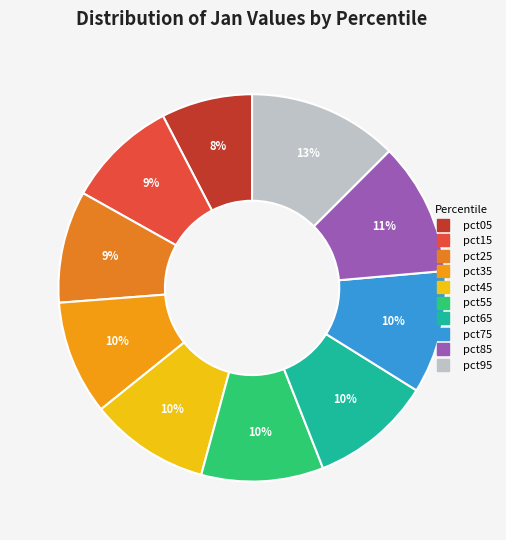

The pct95 slice represents 13% of the pie. True or false?

True